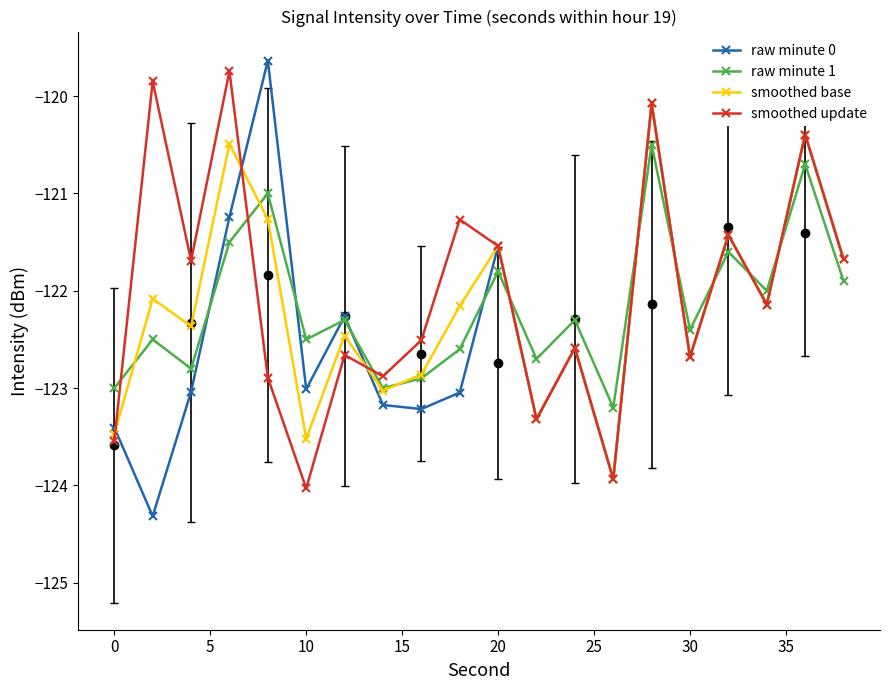

What is the highest value of the raw minute 1 series?

-120.5